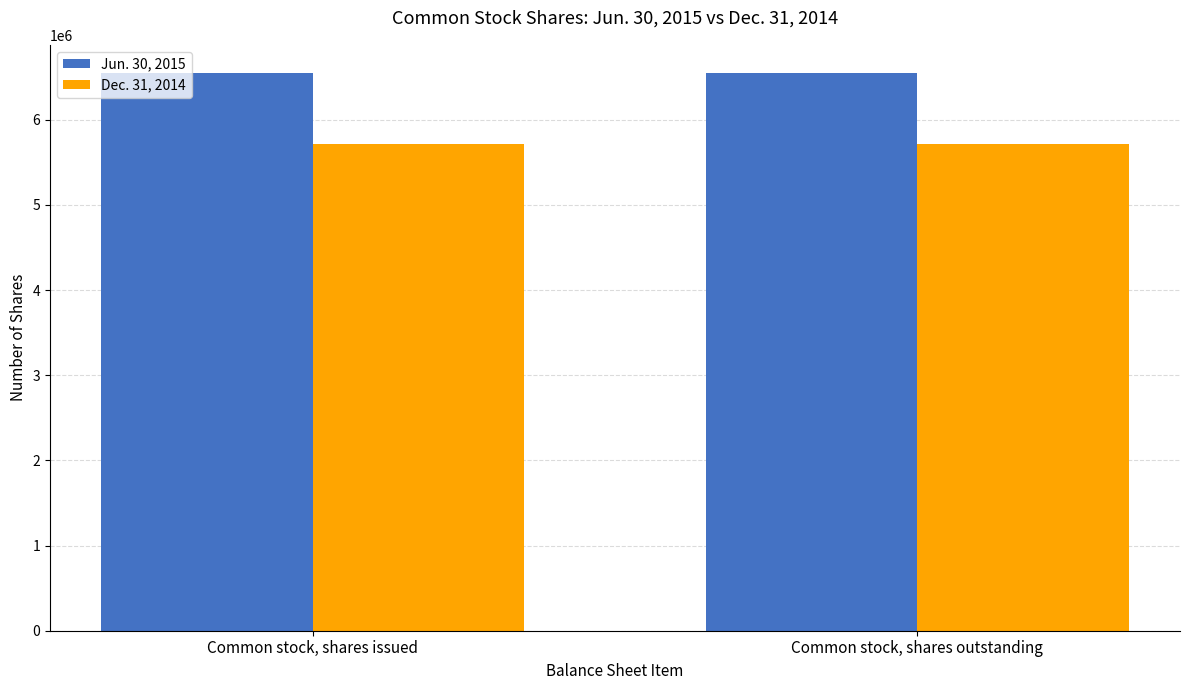

What is the difference between the highest and lowest values at Common stock, shares issued?

834142